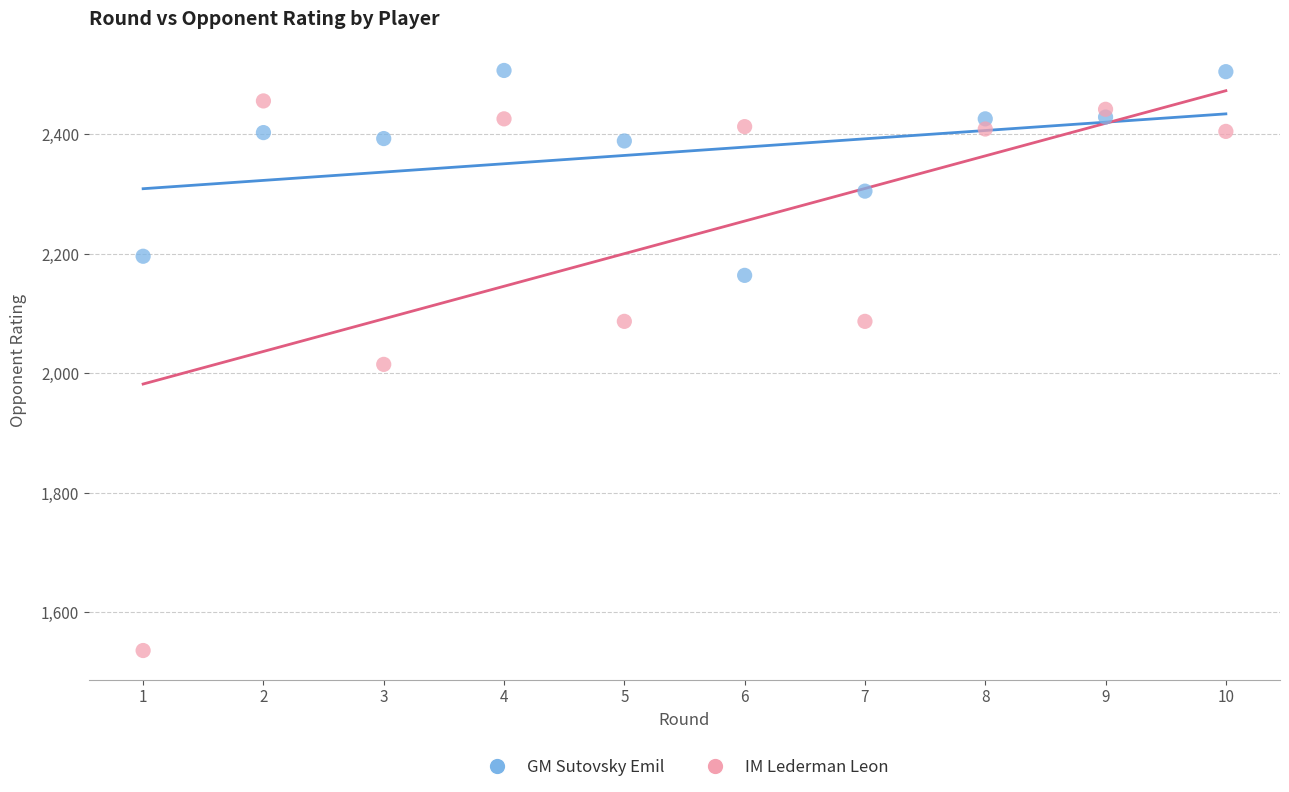

In the IM Lederman Leon series, what Y value is closest to 1996?

2015